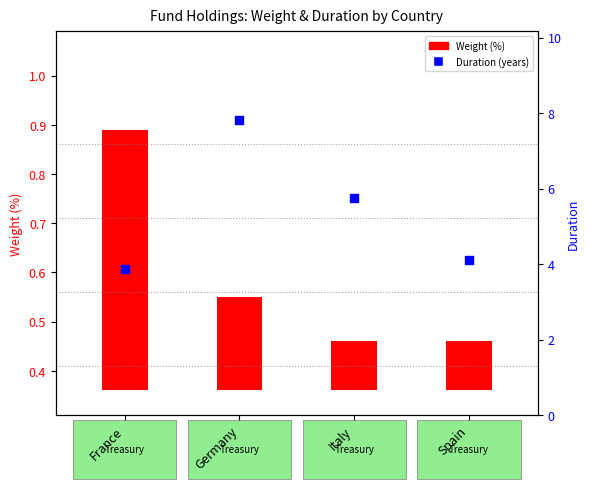

What is the change in value from Italy to Spain?

-1.6